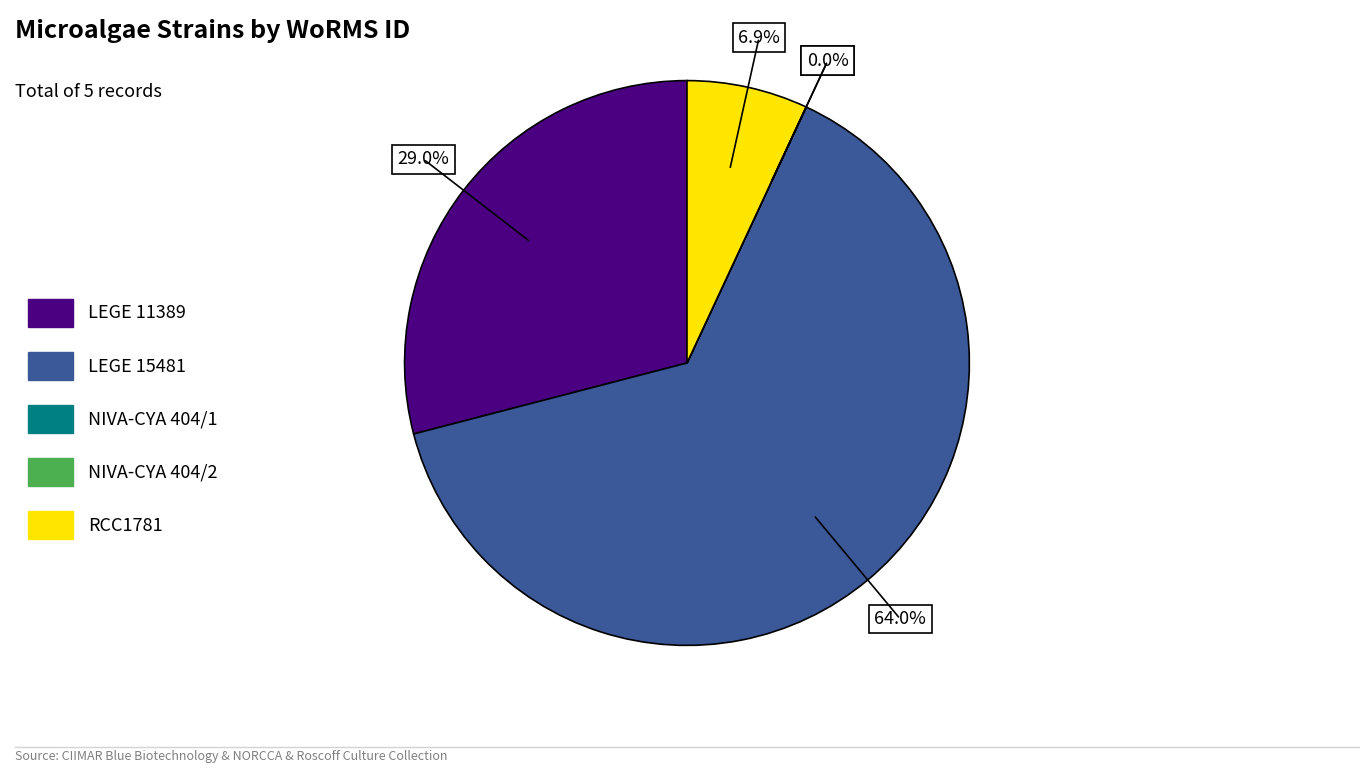

Which slice is the largest?

LEGE 15481